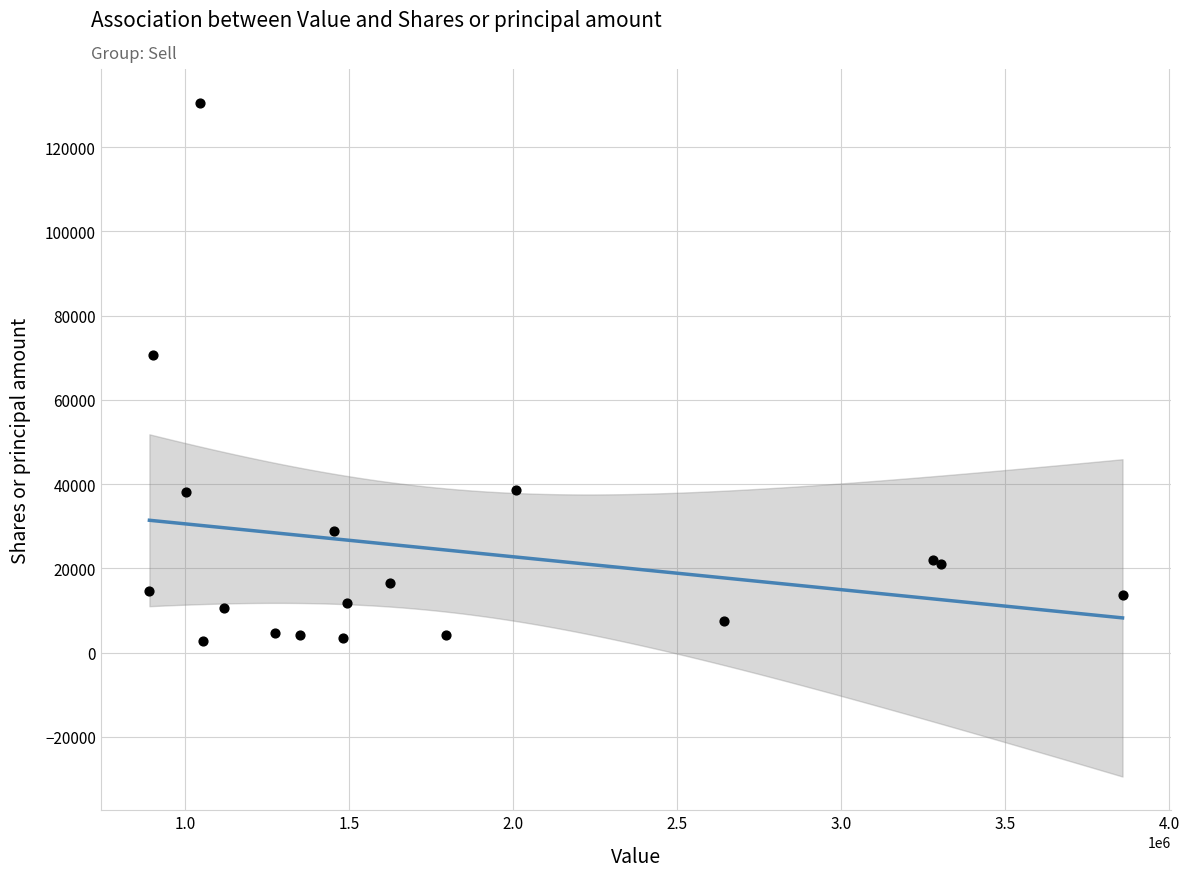

What Y value in the scatter plot is closest to 66657?

70671